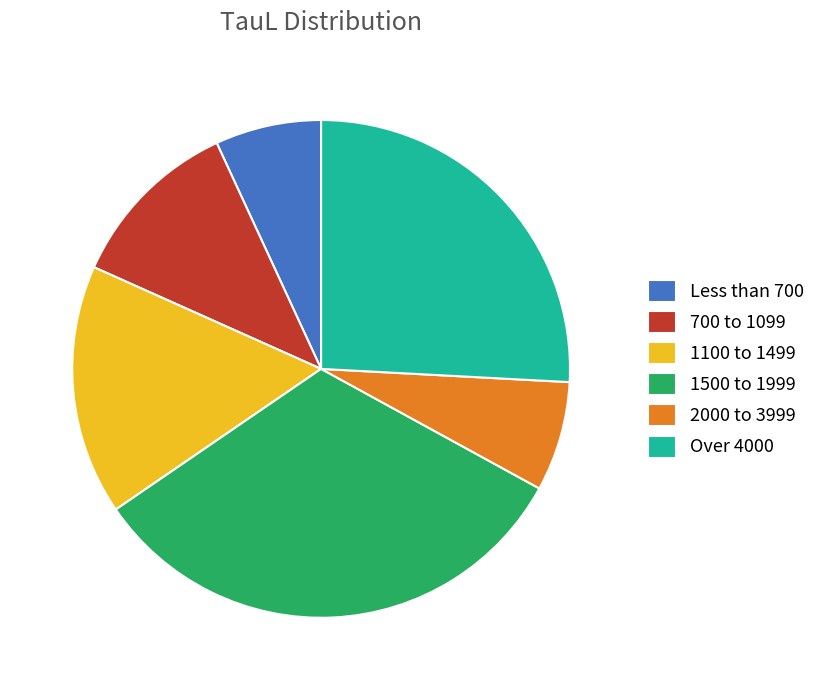

Count the number of slices in the pie.

6